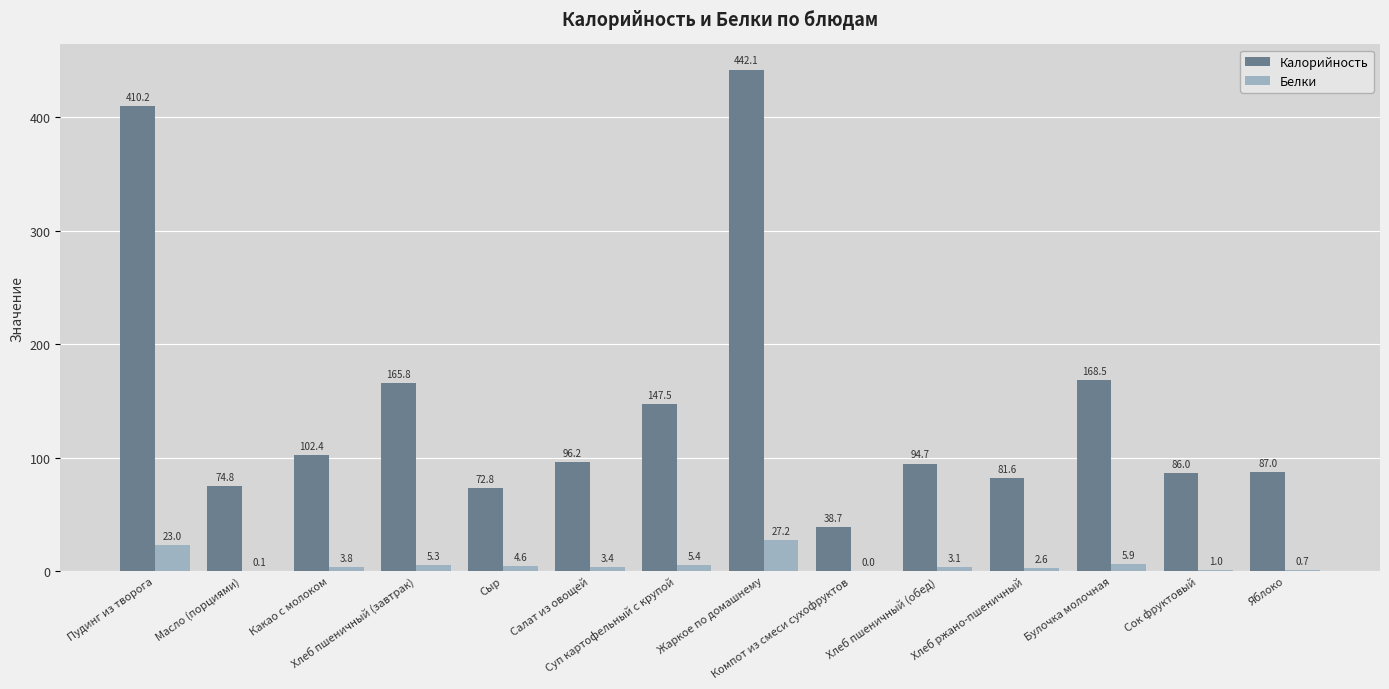

What is the greatest value displayed?

442.1